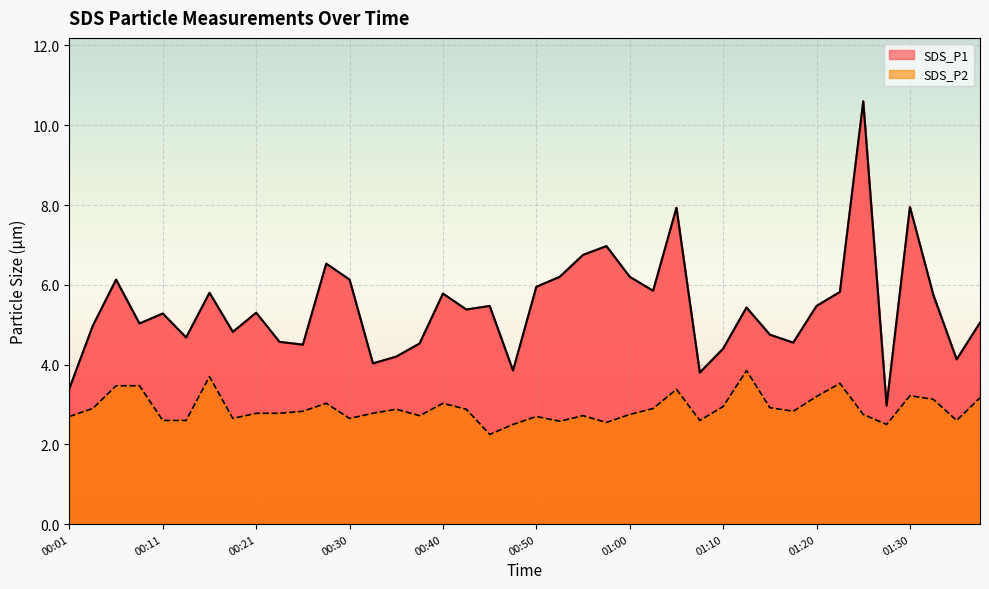

Reading left to right, what are all the values shown in this chart?

SDS_P1: 3.4	5.0	6.1	5.0	5.3	4.7	5.8	4.8	5.3	4.6	4.5	6.5	6.1	4.0	4.2	4.5	5.8	5.4	5.5	3.9	6.0	6.2	6.8	7.0	6.2	5.8	7.9	3.8	4.4	5.4	4.8	4.5	5.5	5.8	10.6	3.0	8.0	5.8	4.1	5.0
SDS_P2: 2.7	2.9	3.5	3.5	2.6	2.6	3.7	2.6	2.8	2.8	2.8	3.0	2.6	2.8	2.9	2.7	3.0	2.9	2.2	2.5	2.7	2.6	2.7	2.5	2.8	2.9	3.4	2.6	3.0	3.9	2.9	2.8	3.2	3.5	2.8	2.5	3.2	3.1	2.6	3.2